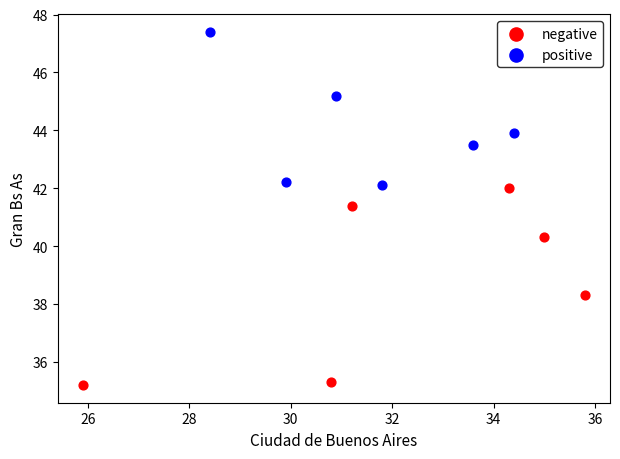

Which series contains the highest Y value?

positive